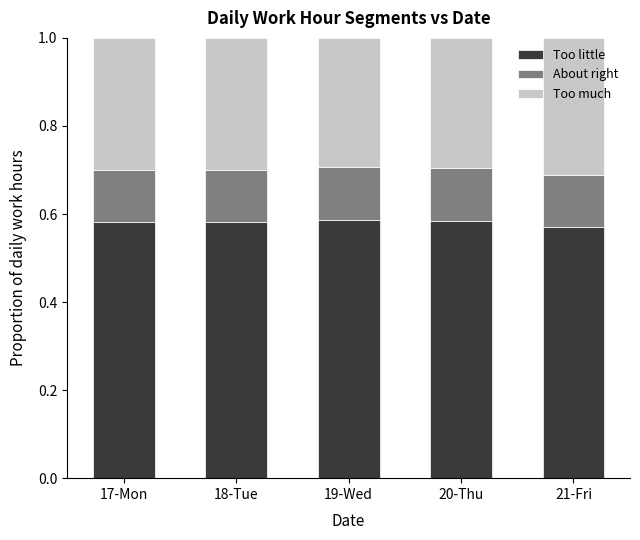

The value of Too little at 20-Thu is 0.9. True or false?

False